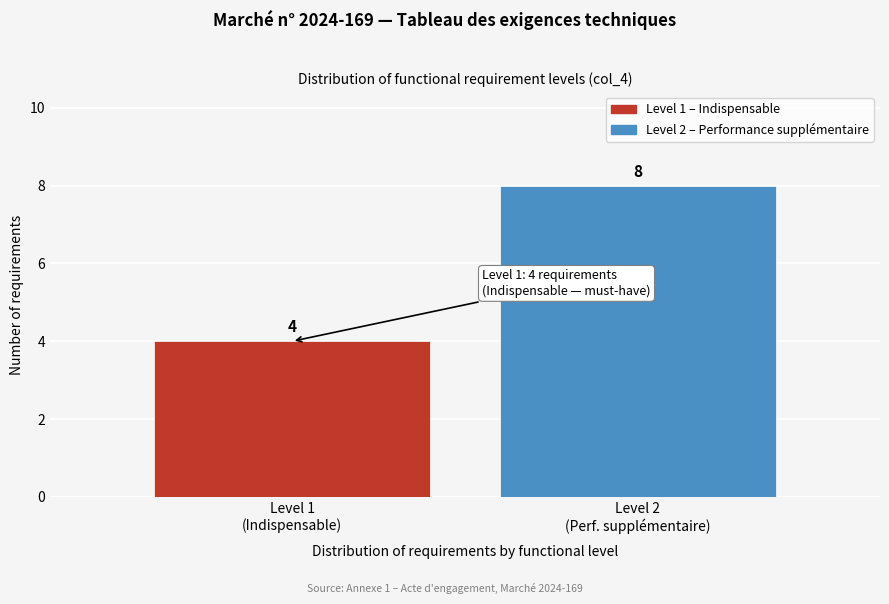

Reading left to right, list all the values displayed in this chart.

4	8